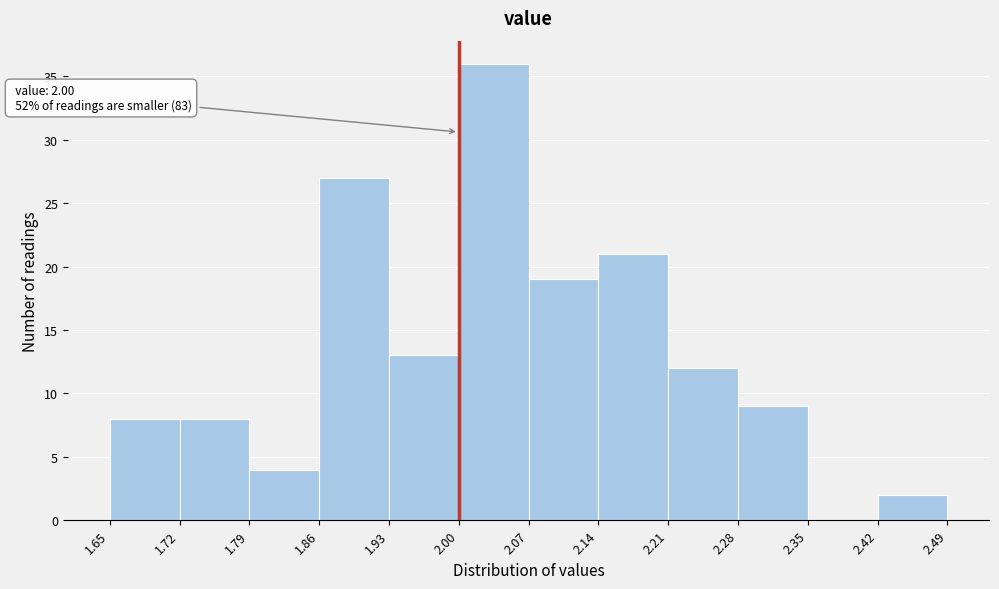

Which range on the x-axis has the tallest bar?

2.00 to 2.07